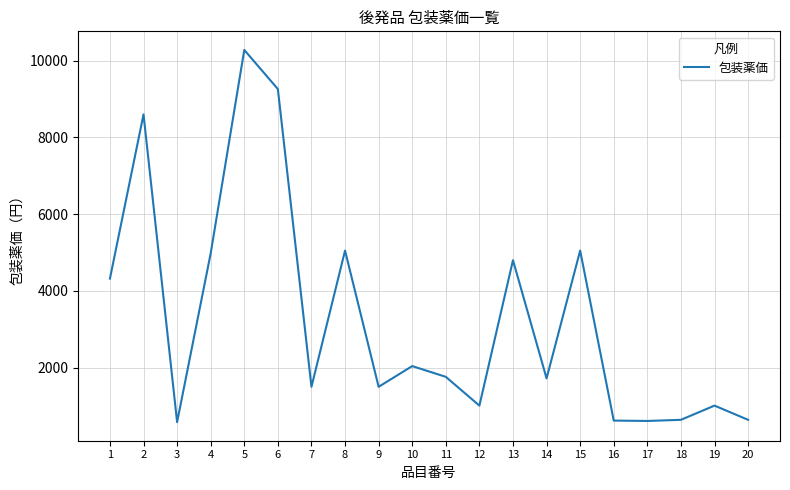

Between 10 and 15, which is larger?

15